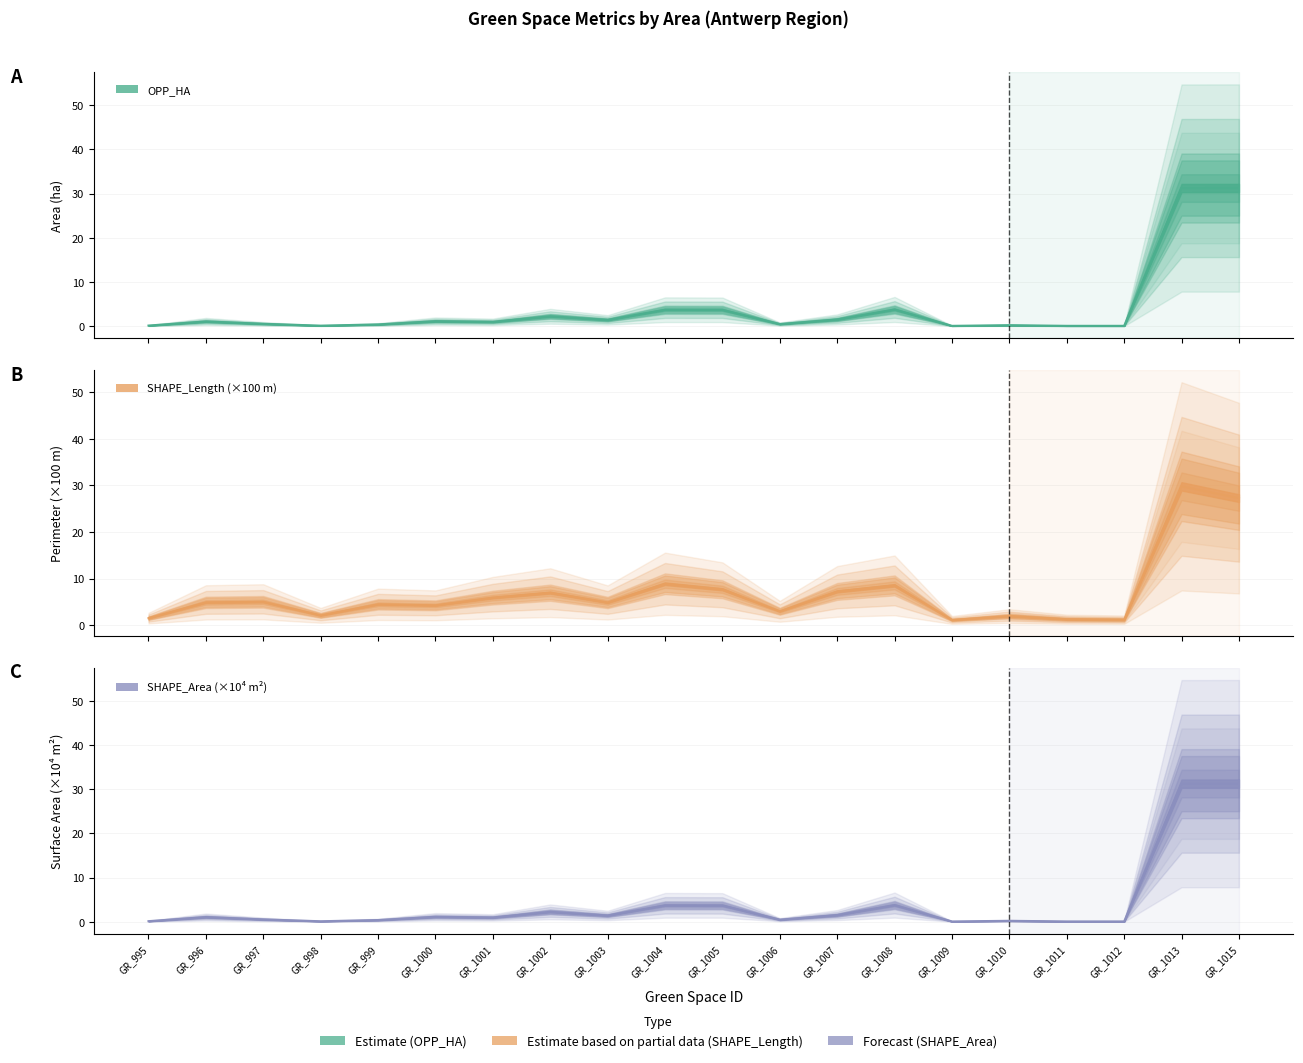

Reading left to right, extract all data points from this chart.

OPP_HA: 0.1	1.1	0.5	0.1	0.4	1.1	1.0	2.2	1.4	3.7	3.7	0.5	1.5	3.8	0.1	0.2	0.1	0.1	31.3	31.3
SHAPE_Length_scaled: 1.5	4.9	5.0	2.1	4.5	4.3	5.9	7.0	4.9	8.9	7.7	3.0	7.3	8.6	1.1	2.0	1.3	1.2	29.8	27.3
SHAPE_Area_scaled: 0.1	1.1	0.5	0.1	0.4	1.1	1.0	2.2	1.4	3.7	3.7	0.5	1.5	3.8	0.1	0.2	0.1	0.1	31.3	31.3